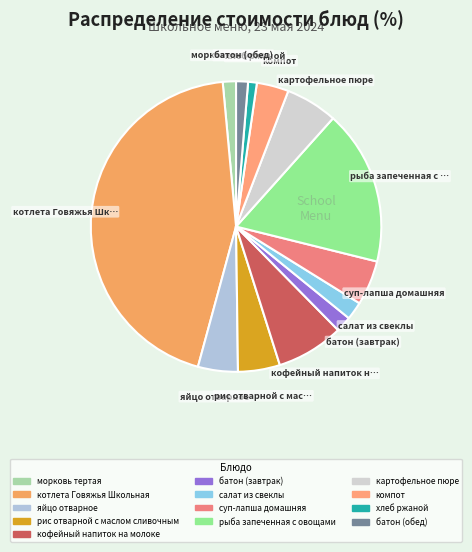

Count the number of slices in the pie.

13